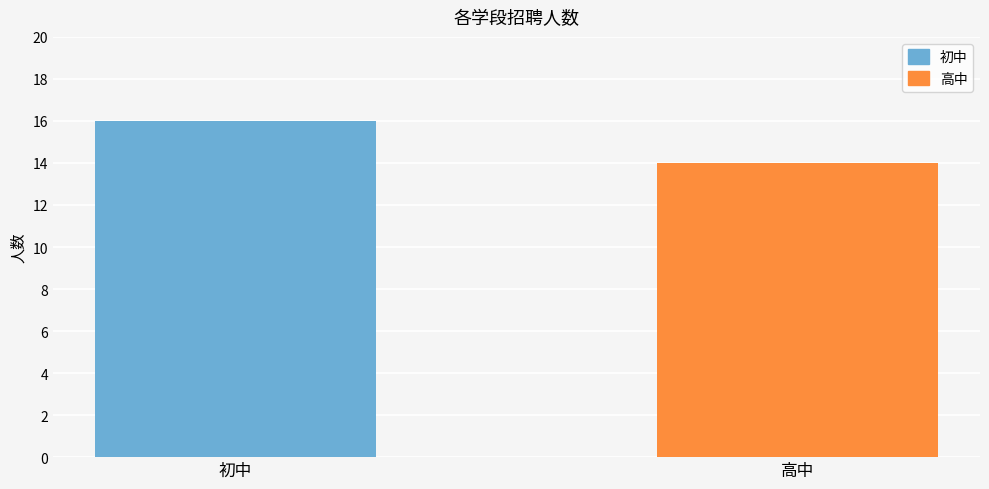

What is the smallest value displayed?

14